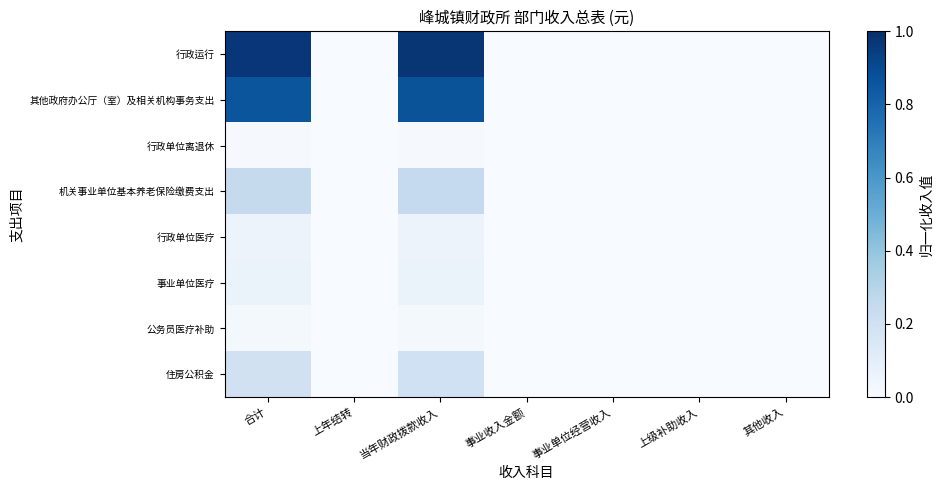

Between 上年结转 and 上级补助收入, which series saw the biggest shift?

行政运行